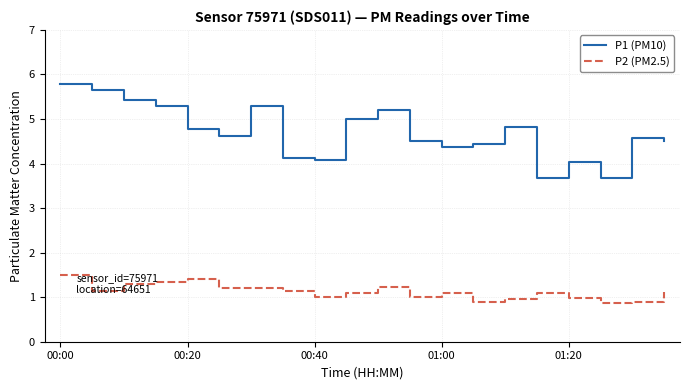

What is the difference between the second highest and minimum values in the P1 (PM10) series?

2.0